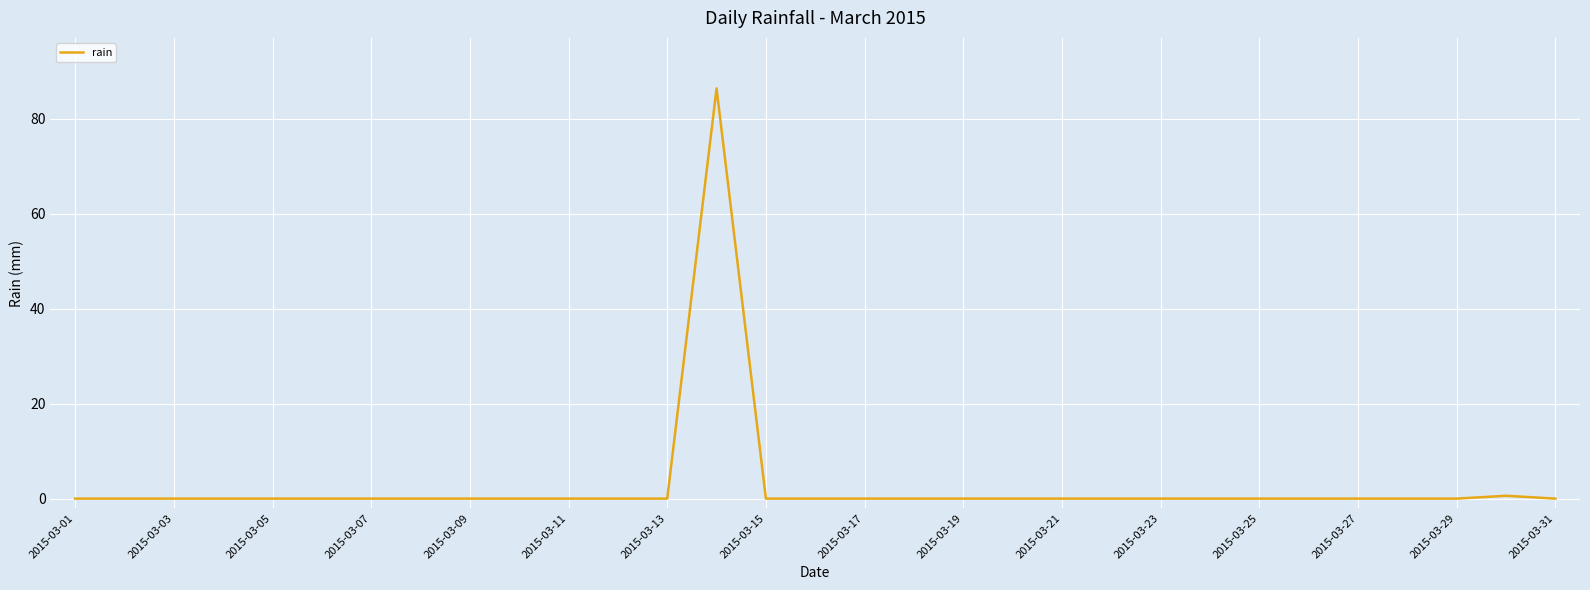

What is the difference between the maximum and minimum values?

86.4